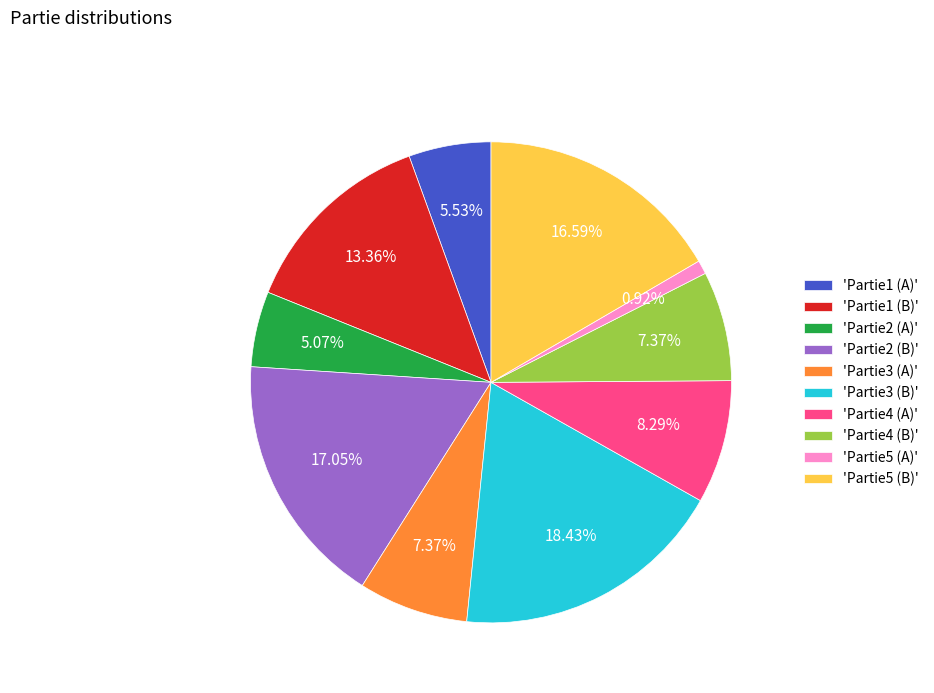

Is 'Partie3 (B)' the majority of the pie?

No